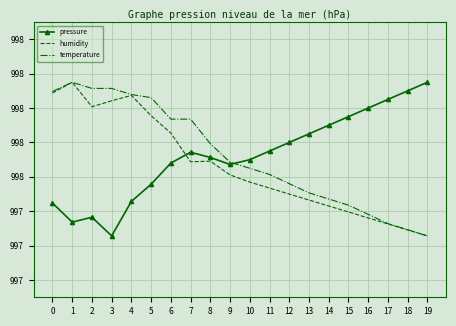

What are all the series names shown in the legend?

pressure, humidity, temperature